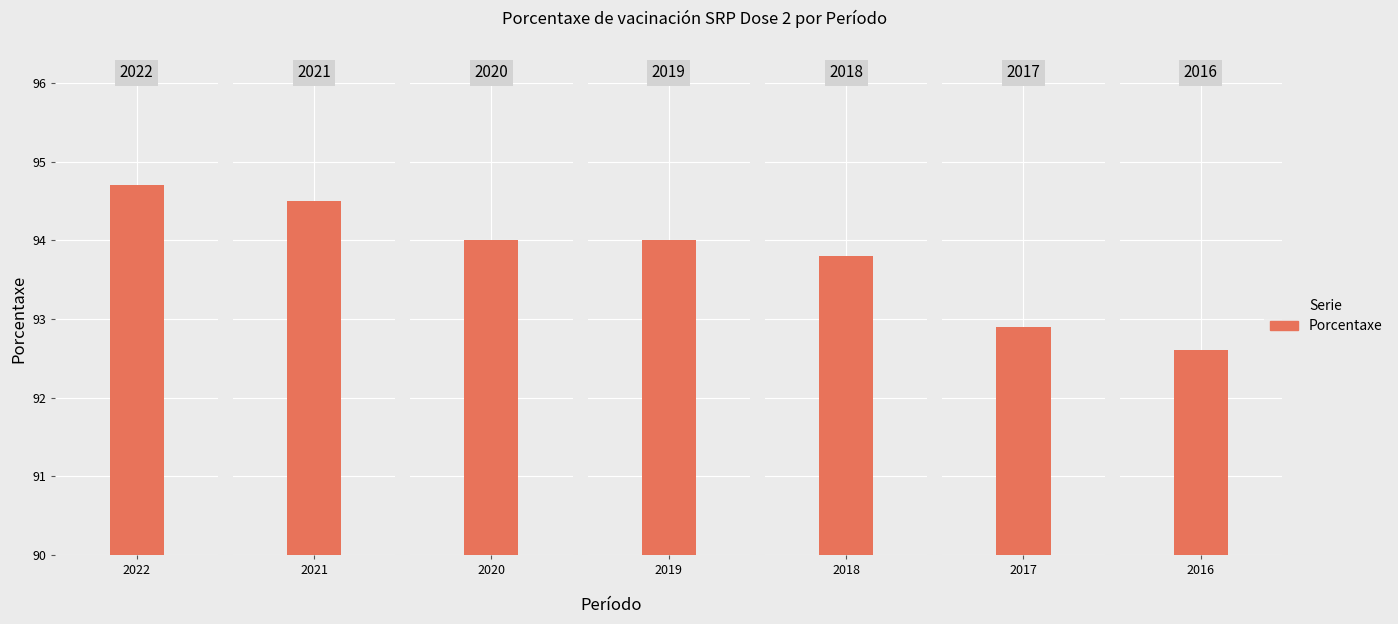

Reading left to right, transcribe all the data shown in this chart.

94.7	94.5	94.0	94.0	93.8	92.9	92.6